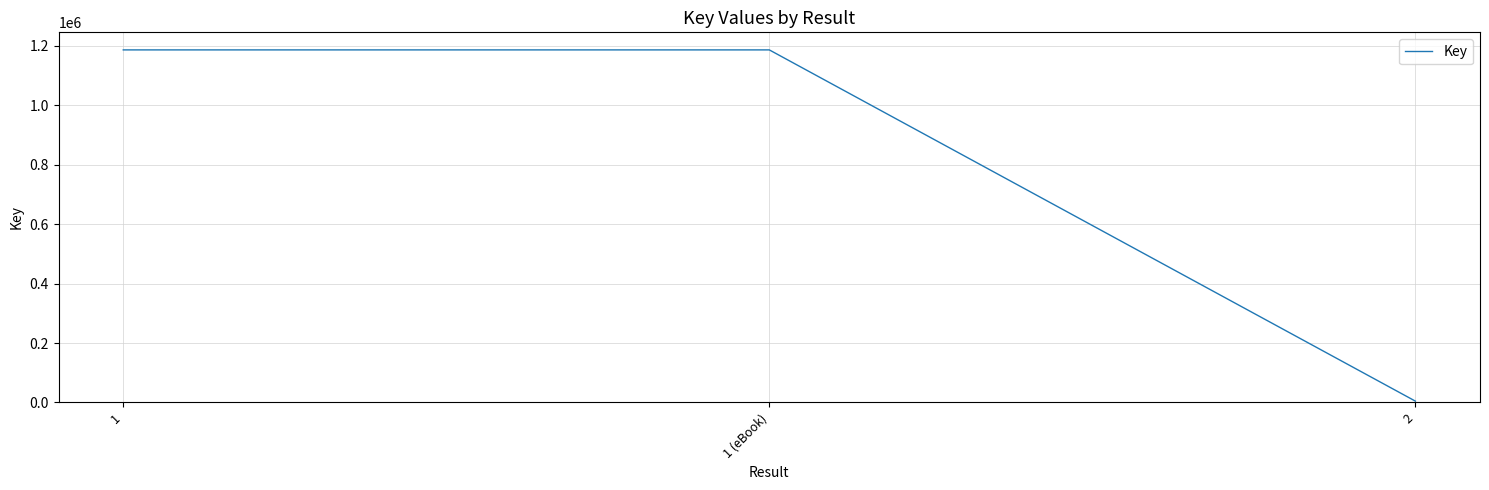

What is the average value?

792262